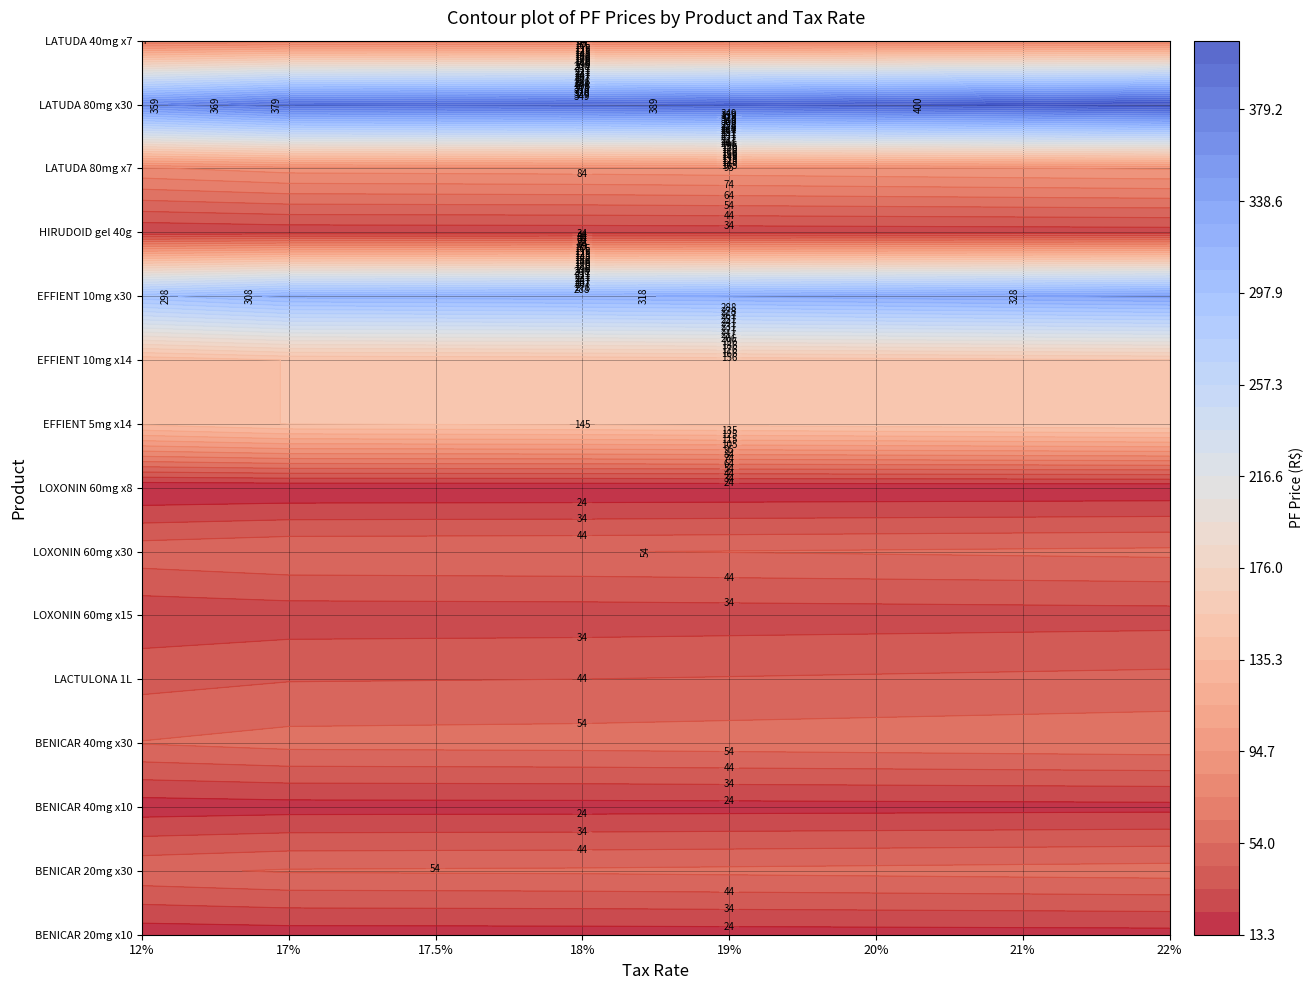

How many data points in EFFIENT 5mg x14 are less than 149?

4